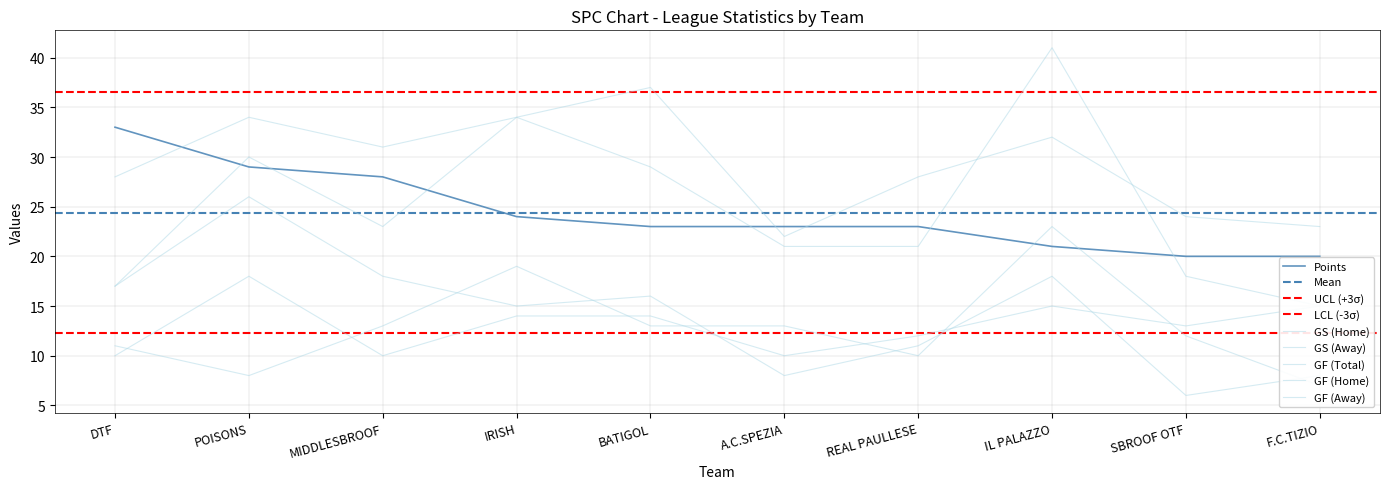

At how many categories does at least one series exceed 9?

10